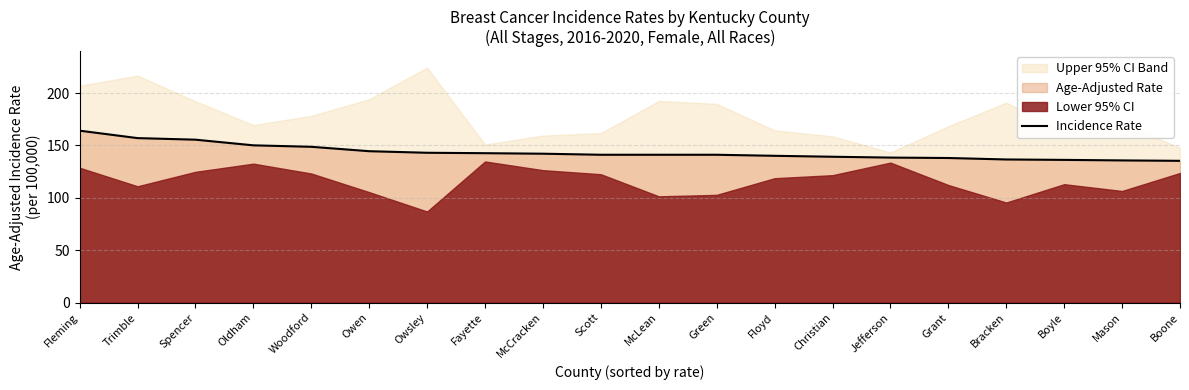

The chart shows a value of 57.1 at Mason. True or false?

False